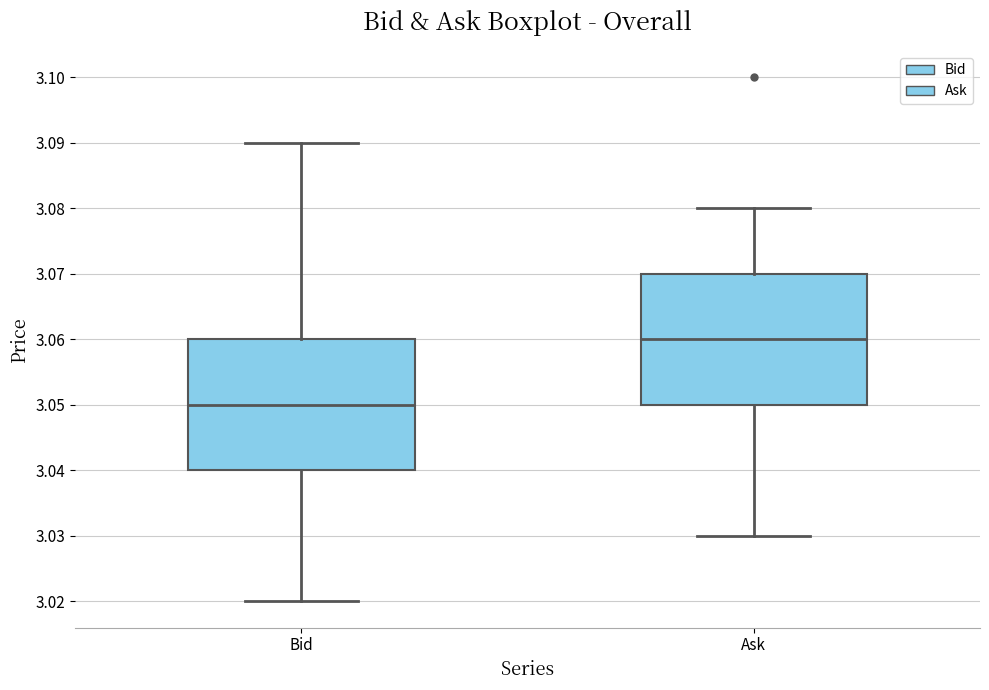

Where does the lower whisker of the box for Ask end on the y-axis? The values are not printed on the chart, so give them approximately, as read against the axis.

3.03